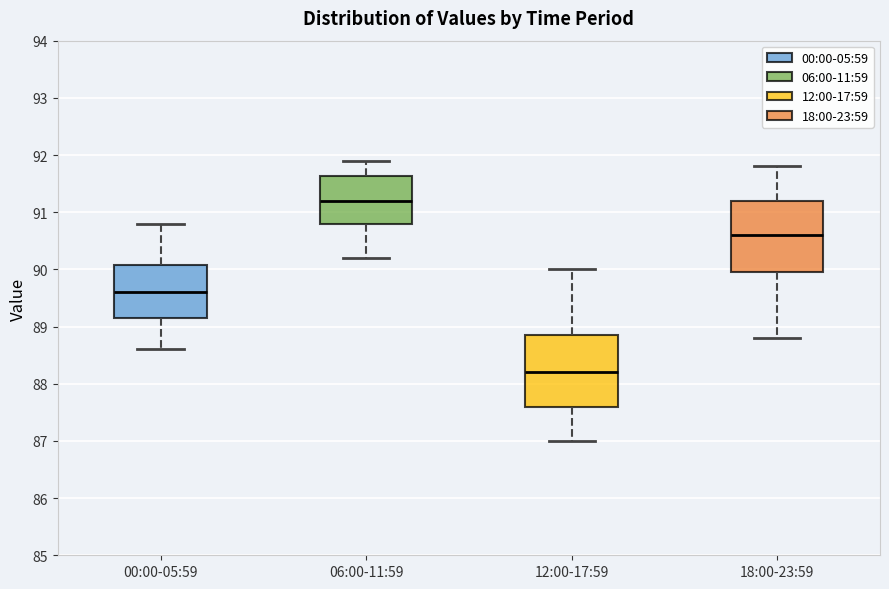

Reading left to right, read every box against the y-axis: the position of its median line, the range the box covers, and the ends of its whiskers. The values are not printed on the chart, so give them approximately, as read against the axis.

00:00-05:59: median 89.6, box 89.2 to 90.1, whiskers 88.6 to 90.8
06:00-11:59: median 91.2, box 90.8 to 91.6, whiskers 90.2 to 91.9
12:00-17:59: median 88.2, box 87.6 to 88.9, whiskers 87.0 to 90.0
18:00-23:59: median 90.6, box 90.0 to 91.2, whiskers 88.8 to 91.8